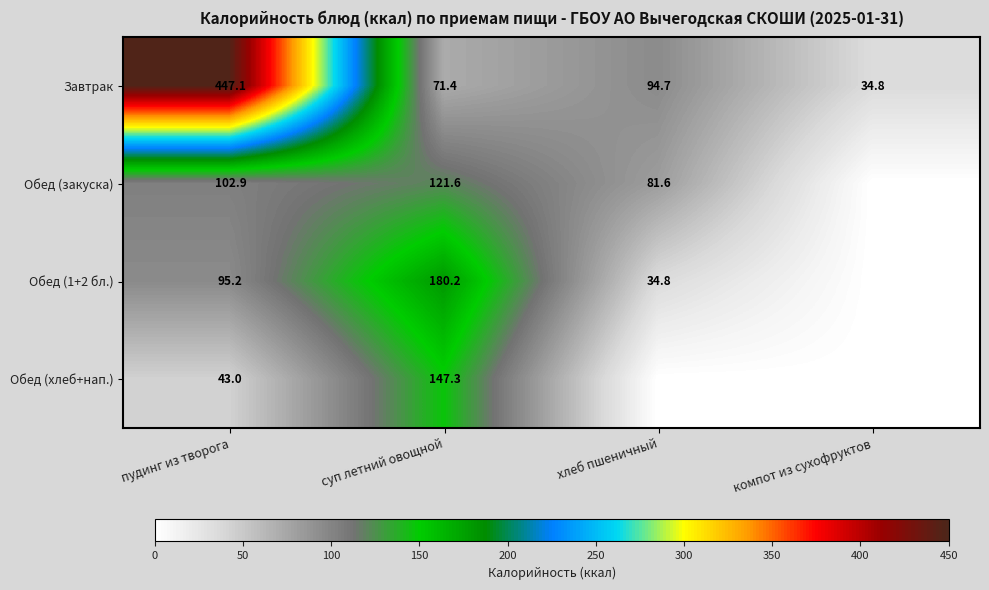

What value does the Завтрак series have at суп летний овощной?

71.4